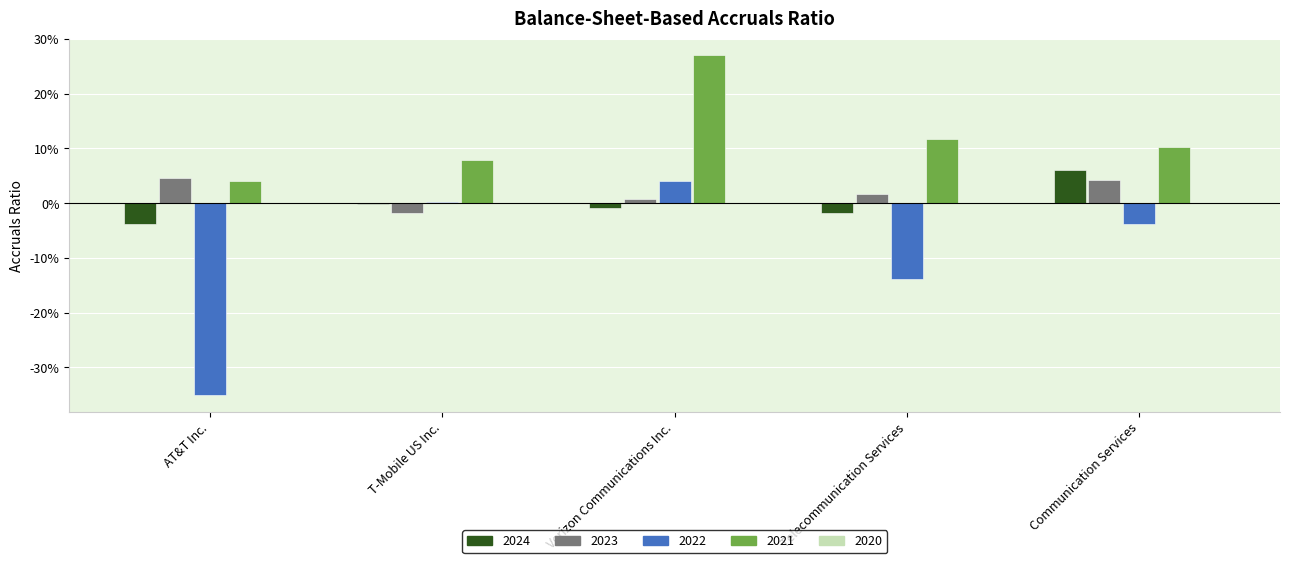

At Verizon Communications Inc., list the series in order from largest to smallest.

2021, 2022, 2023, 2024